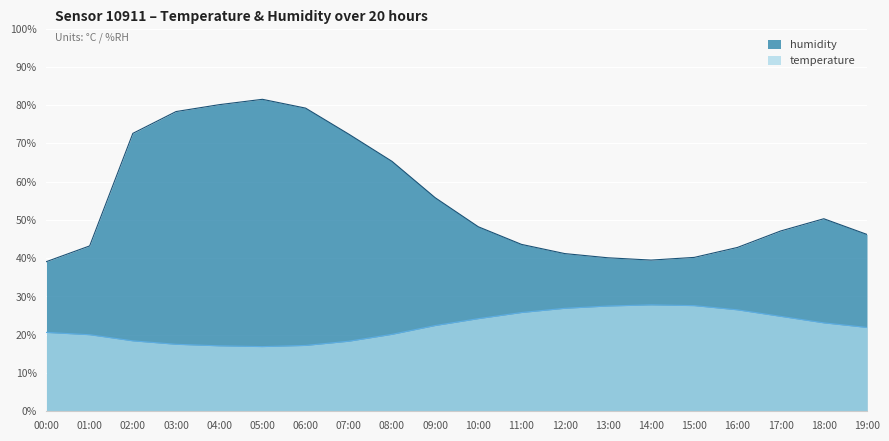

What is the difference between the temperature values at 09:00 and 12:00?

4.5